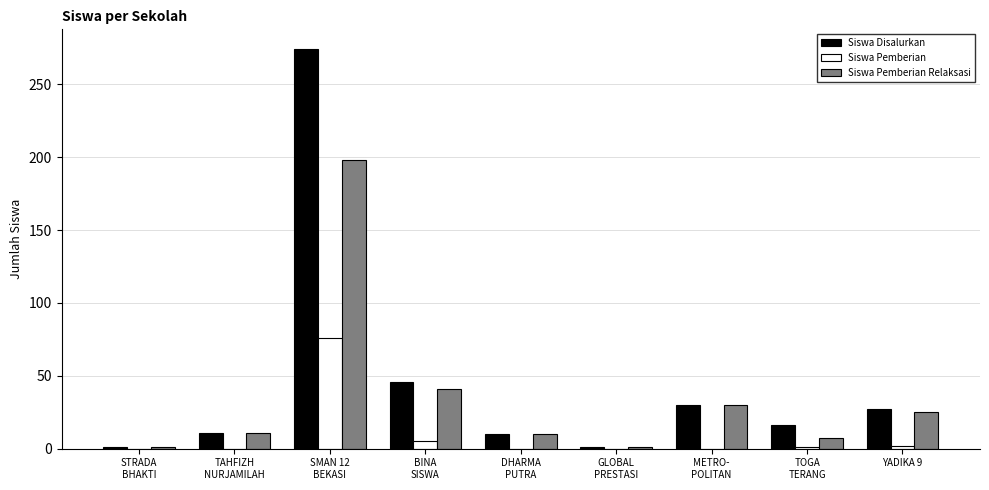

How many categories are shown in the chart?

9